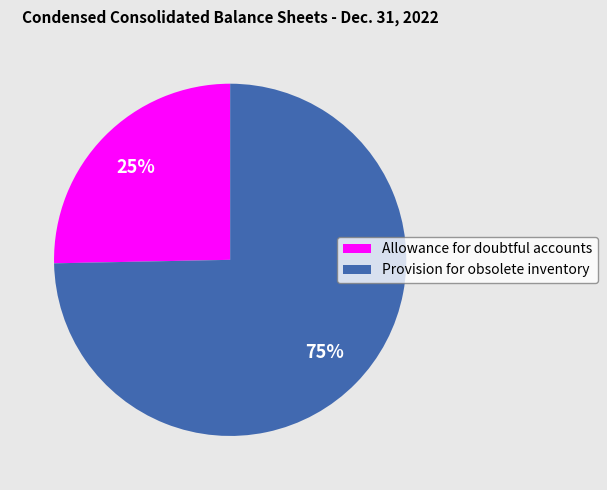

Is it true that Allowance for doubtful accounts is 16% of the pie?

False